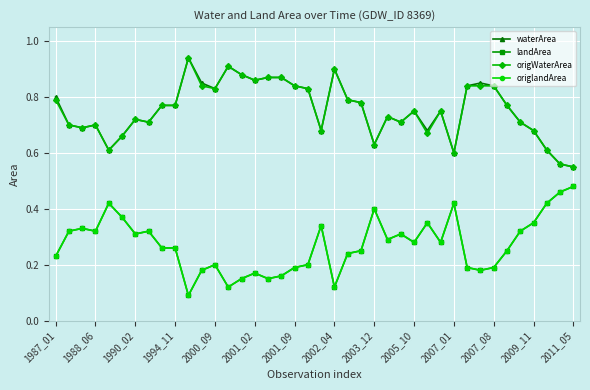

Does the chart have visible grid lines?

Yes